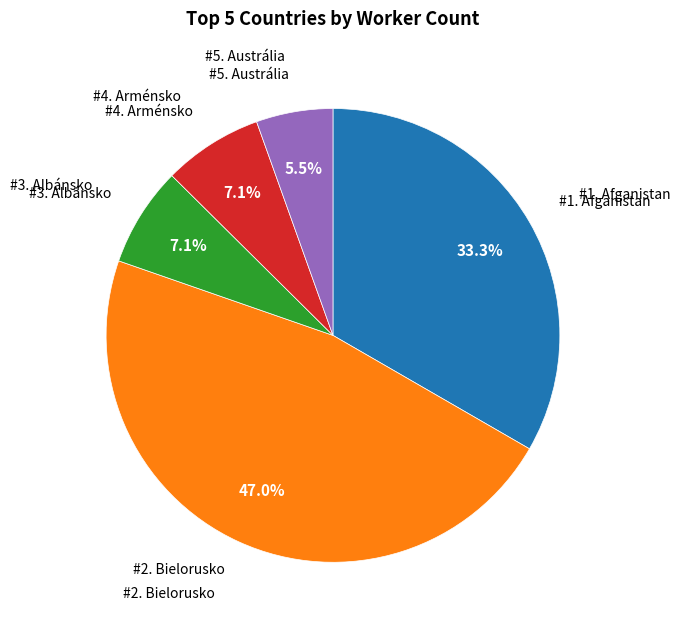

Is there any slice that represents more than half of the pie?

No